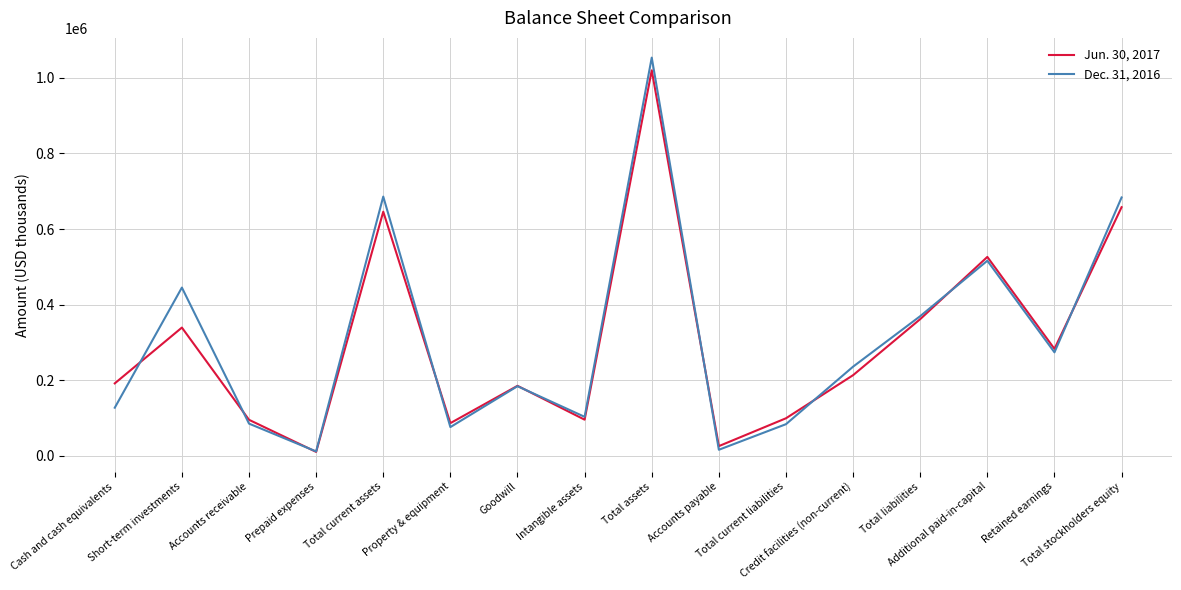

Where does the Jun. 30, 2017 series first go above 213750?

Short-term investments